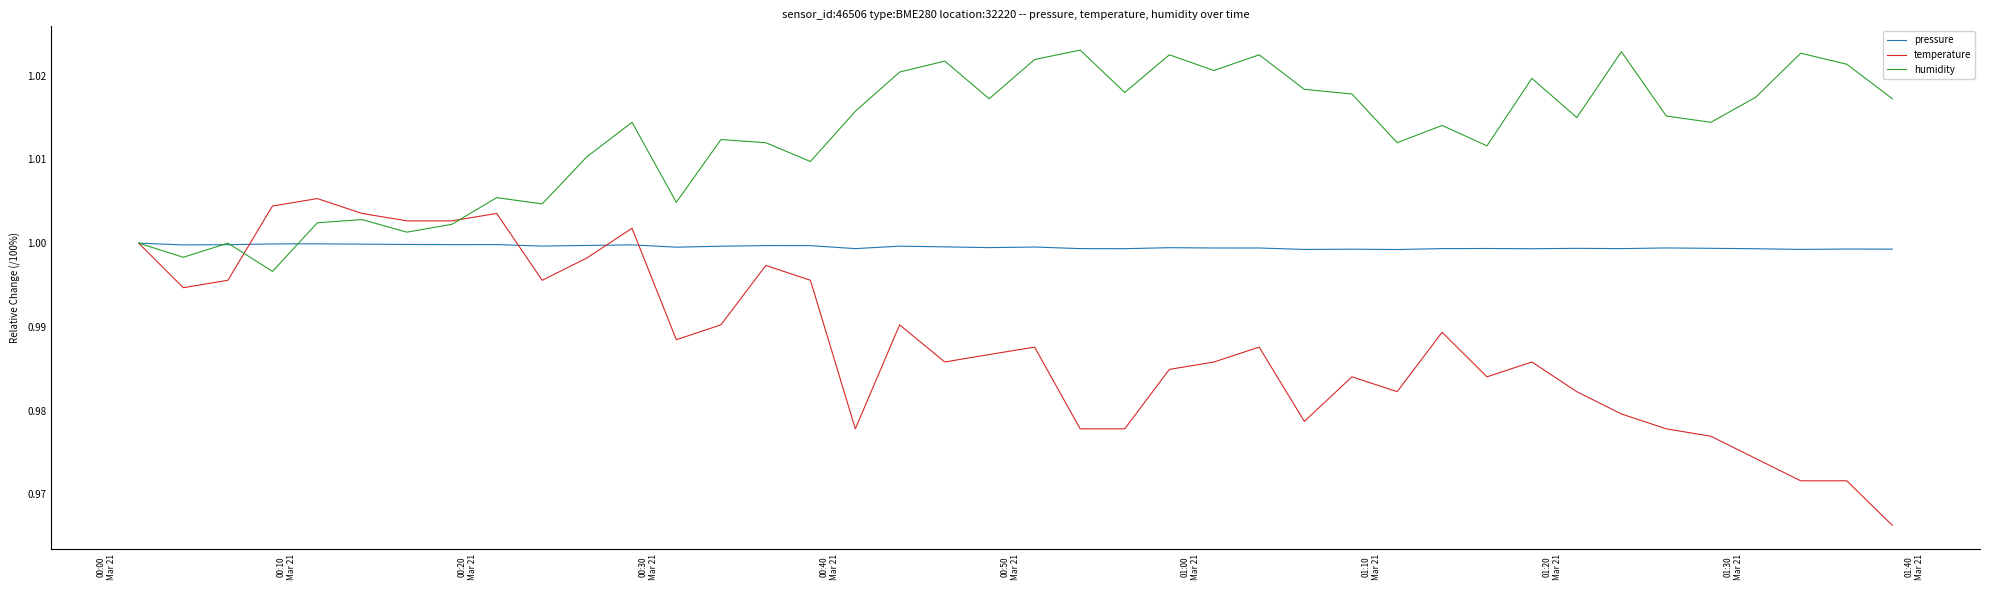

Rank the series by their average value, from highest to lowest.

humidity, pressure, temperature